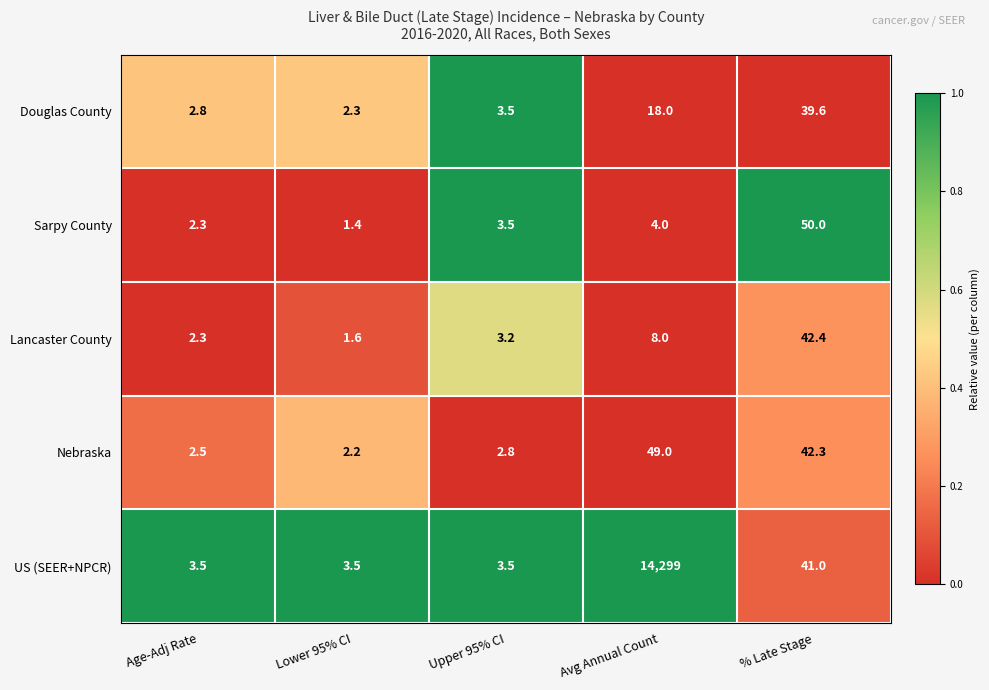

What is the difference between the maximum and minimum values in the Lancaster County series?

40.8